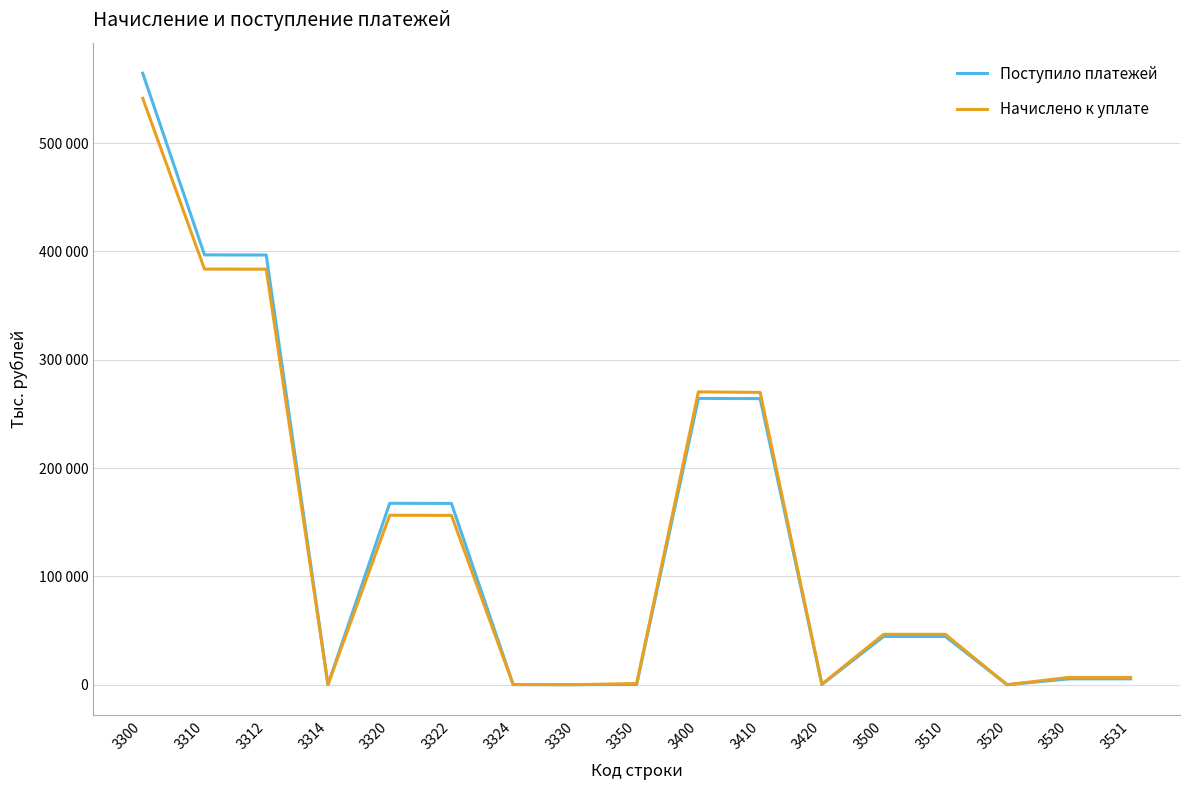

Which series has the largest range (max minus min)?

Поступило платежей